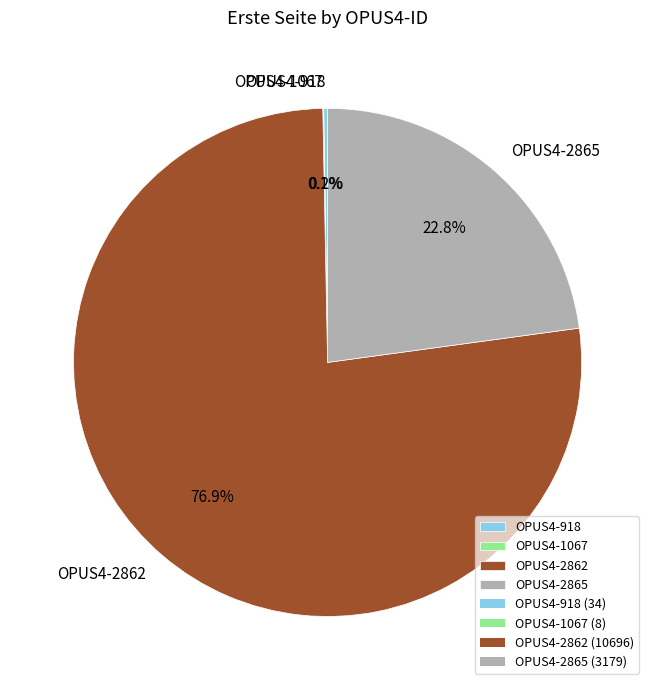

Combined, what portion of the pie is OPUS4-2865 and OPUS4-2862?

99.7%